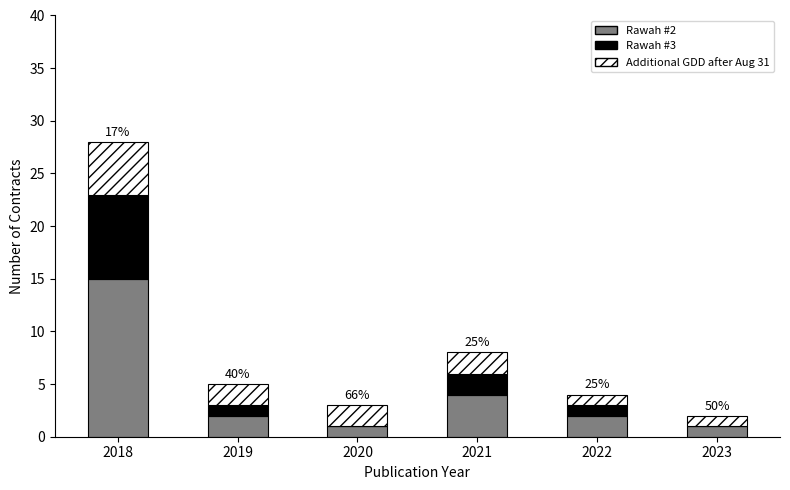

The Rawah #2 series shows 27 at 2018. True or false?

False